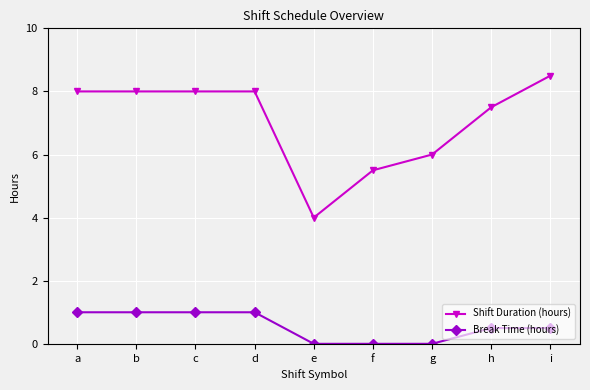

The Shift Duration (hours) series shows 4.0 at e. True or false?

True